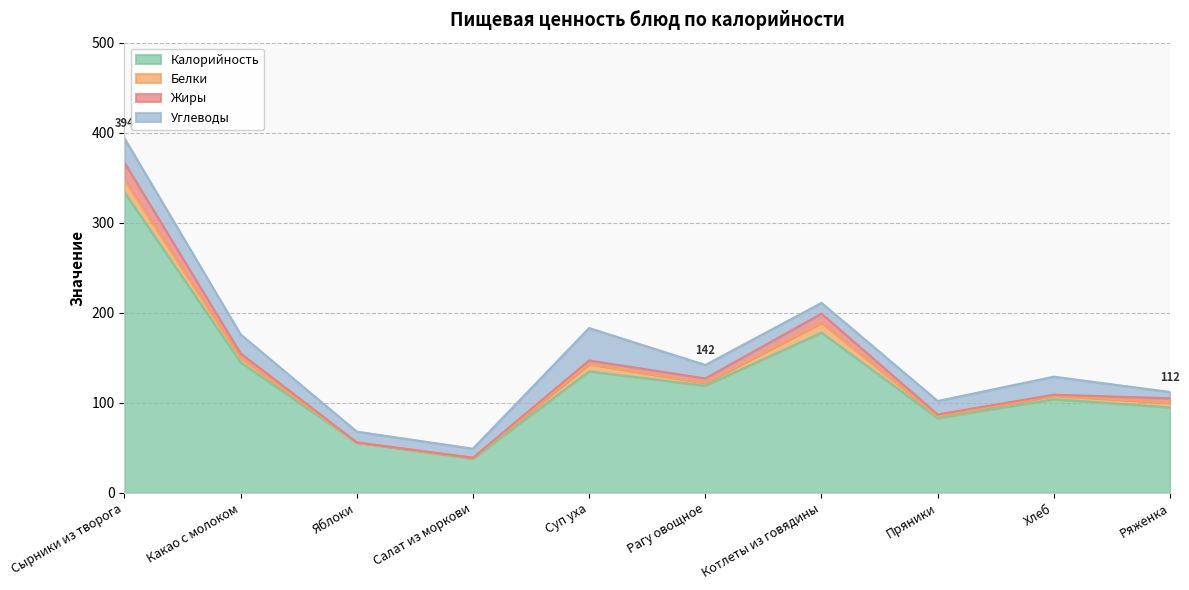

What is the sum of all Жиры values?

51